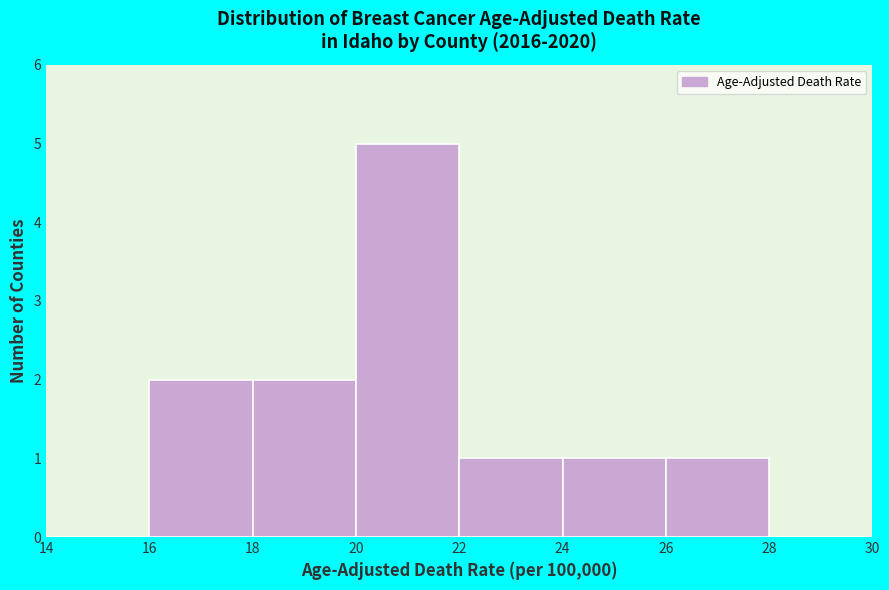

Reading left to right, transcribe this chart: for each bar, give the range it covers on the x-axis and its height. The values are not printed on the chart, so give them approximately, as read against the axis.

14 to 16: 0
16 to 18: 2
18 to 20: 2
20 to 22: 5
22 to 24: 1
24 to 26: 1
26 to 28: 1
28 to 30: 0